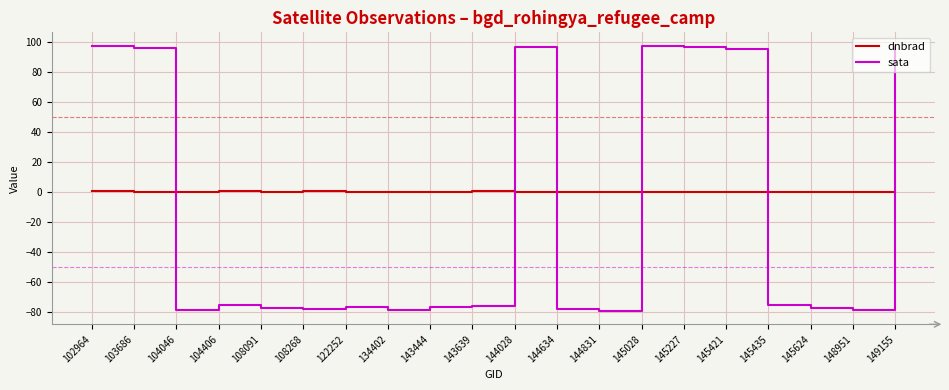

Which series has the largest total across all categories?

dnbrad